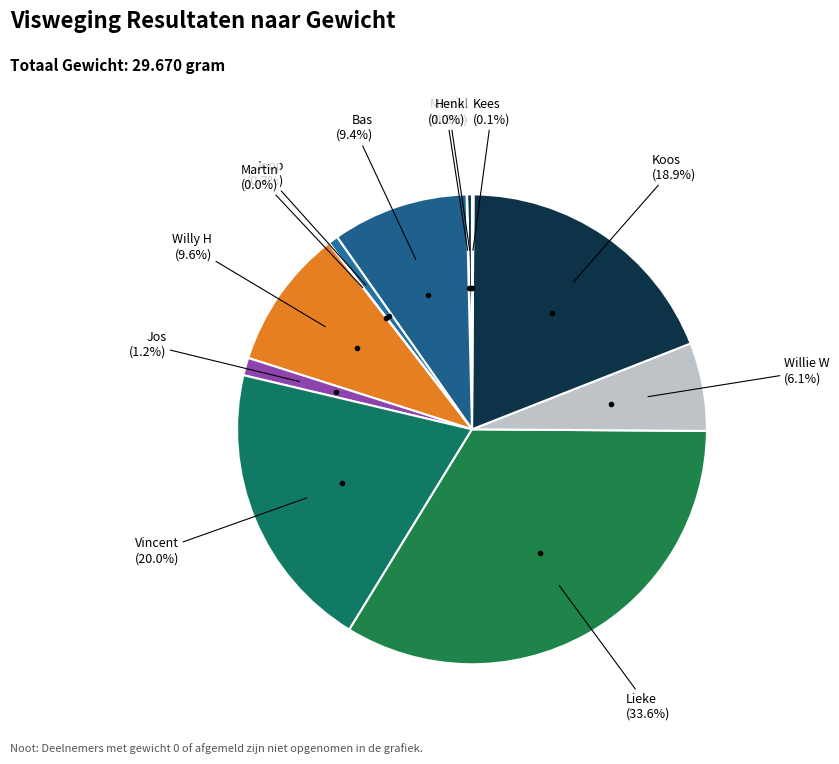

Which slice is the smallest?

Xander